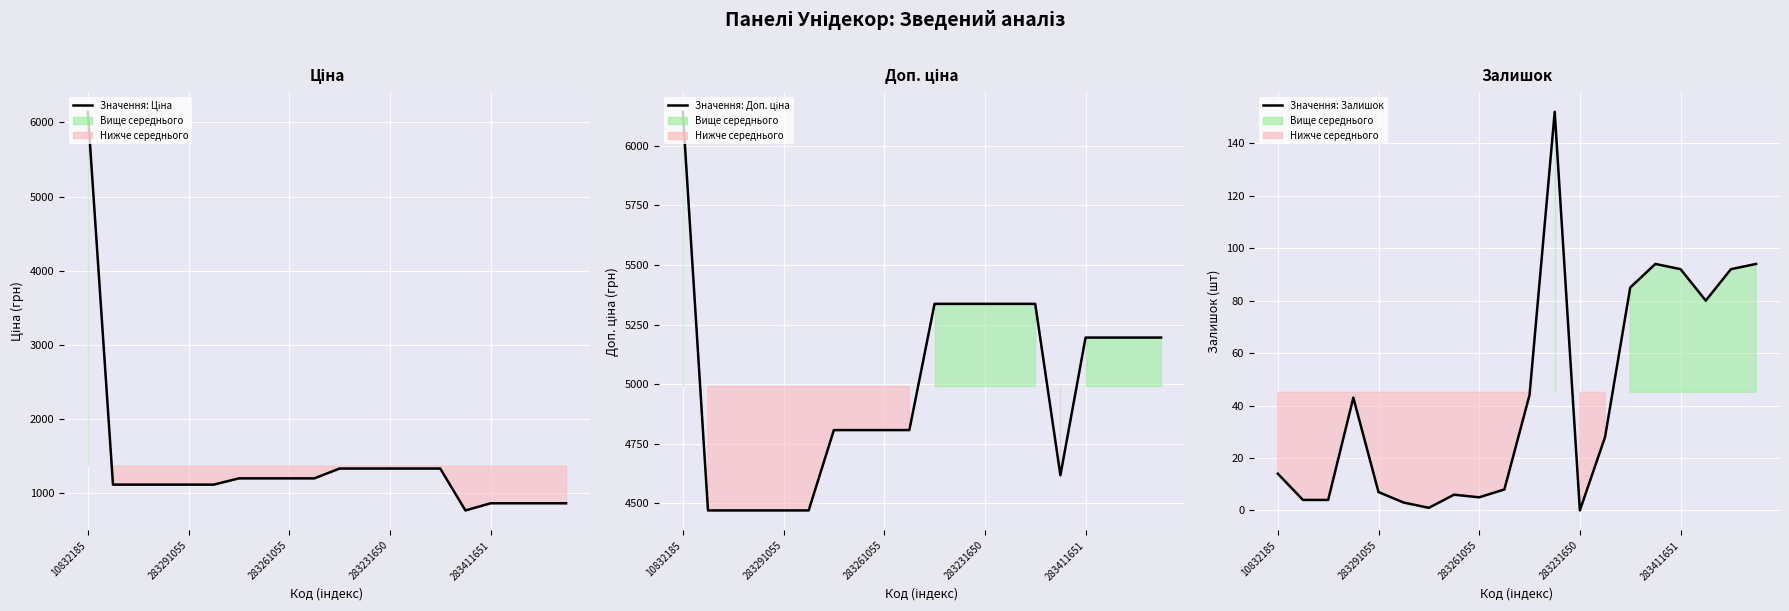

What are all the series names shown in the legend?

Значення: Ціна, Значення: Доп. ціна, Значення: Залишок